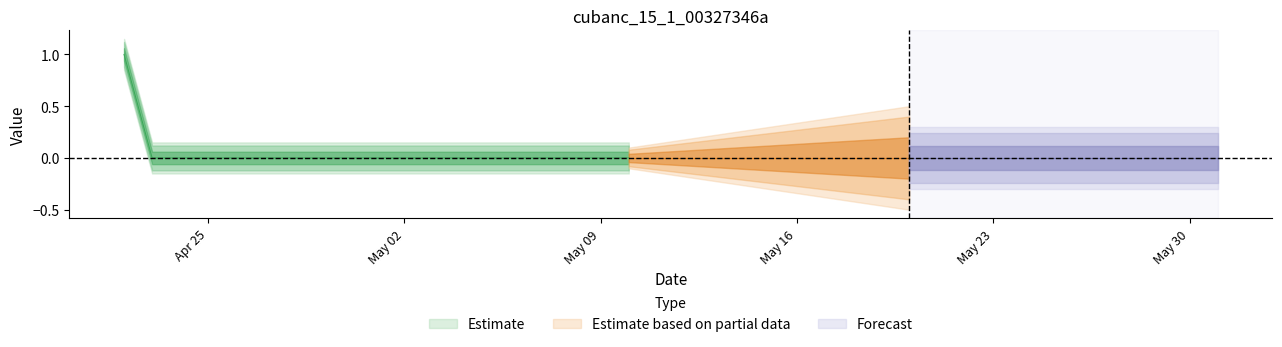

True or false: the data shows 0 at 2022-04-24.

True